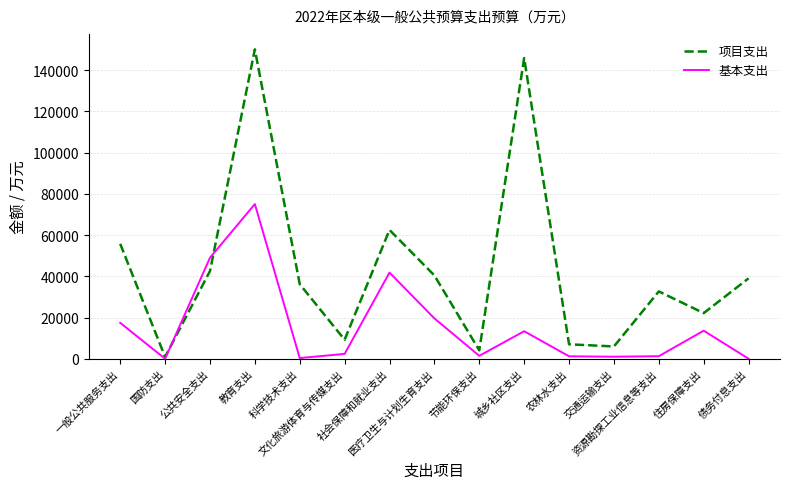

What is the maximum value shown in the chart?

150068